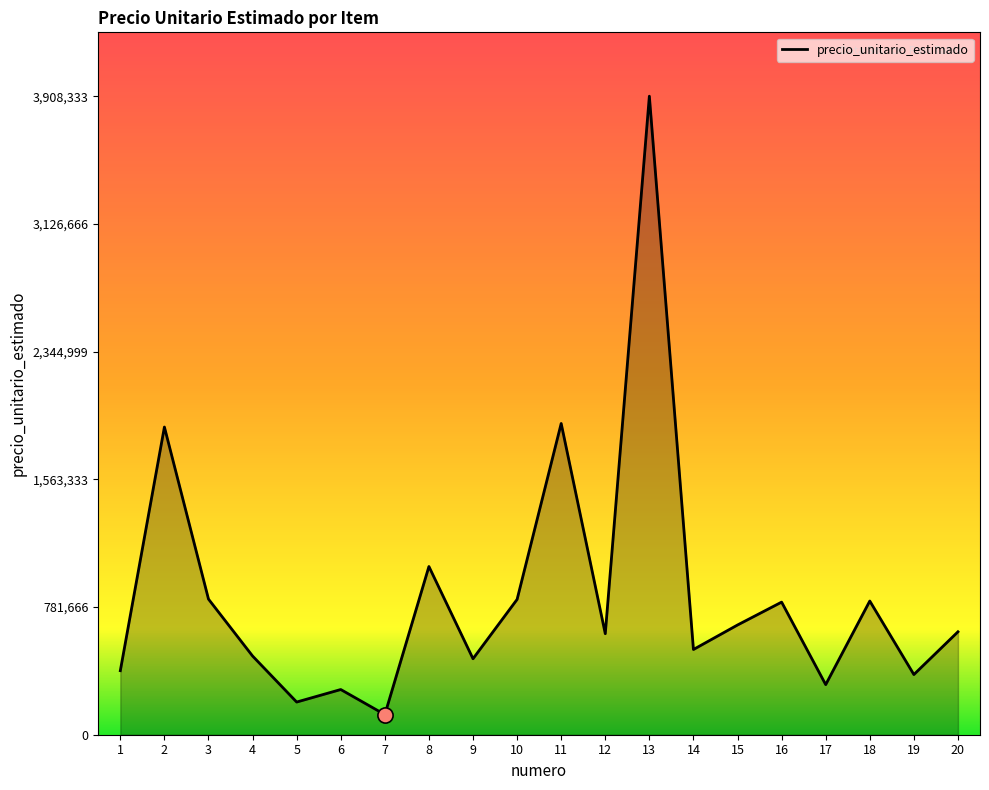

What is the ratio of the value at 16 to the value at 7?

6.6